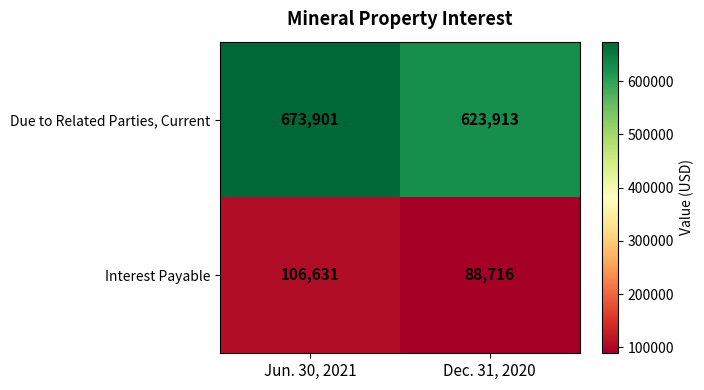

At which category is the sum across all series the highest?

Jun. 30, 2021